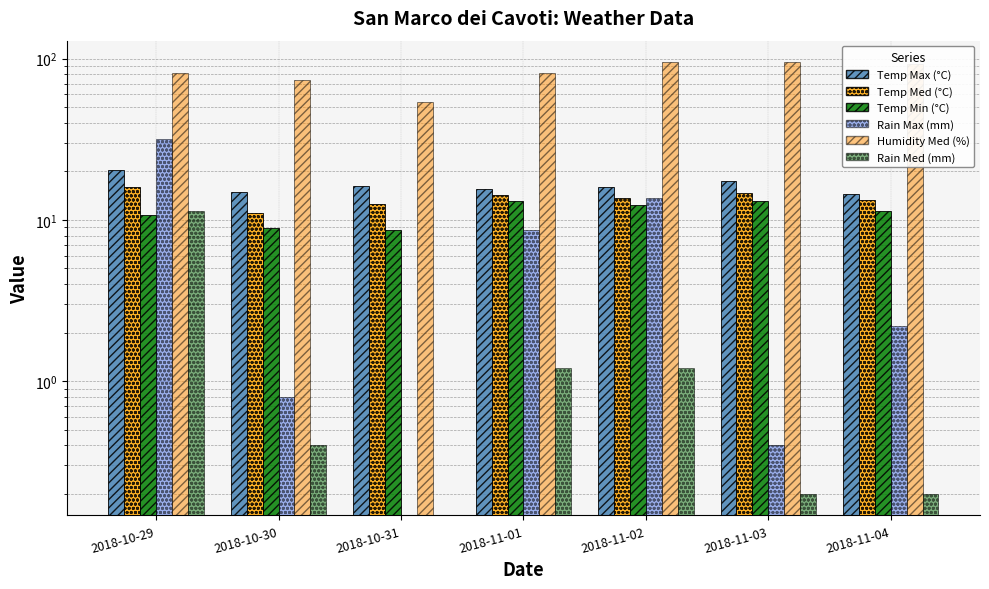

What is the lowest value of the Humidity Med (%) series?

54.0